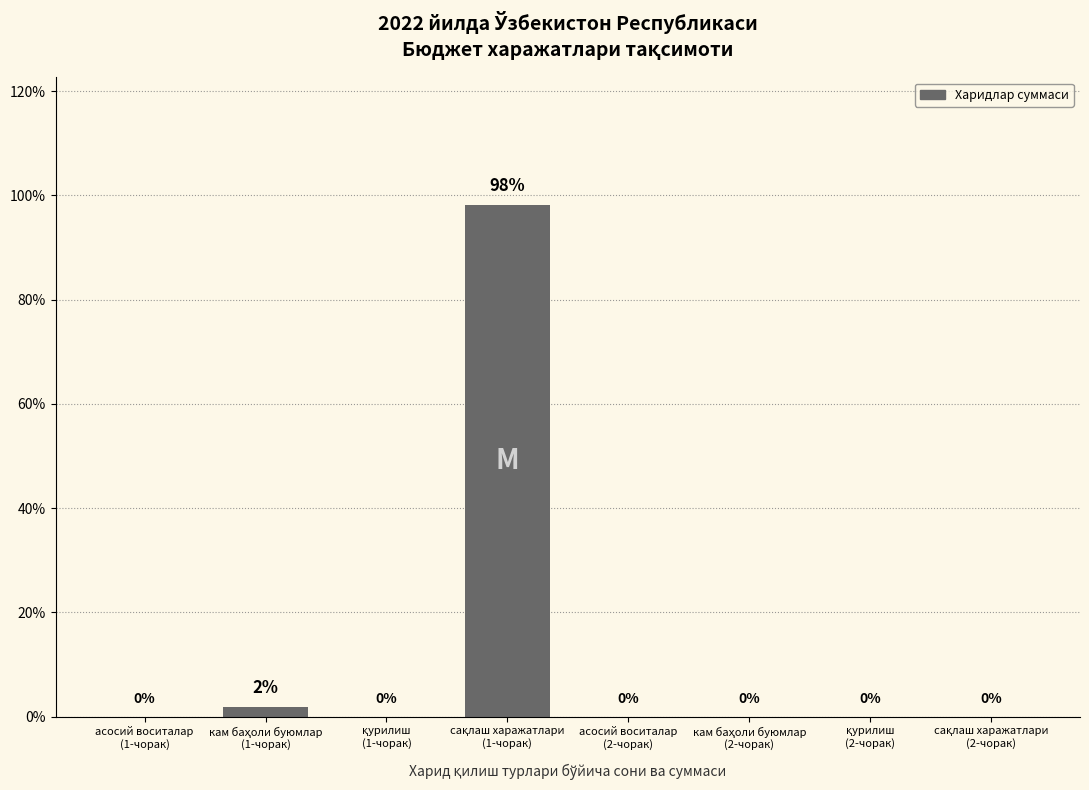

What is the sum of all values?

100.0